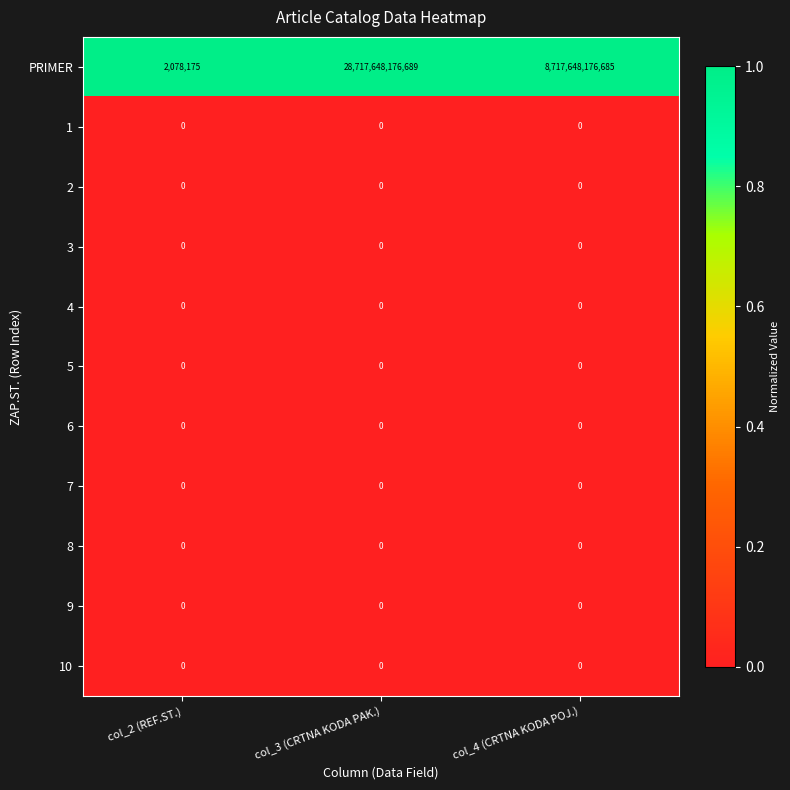

What is the difference between the PRIMER values at col_3 (CRTNA KODA PAK.) and col_4 (CRTNA KODA POJ.)?

20000000000004